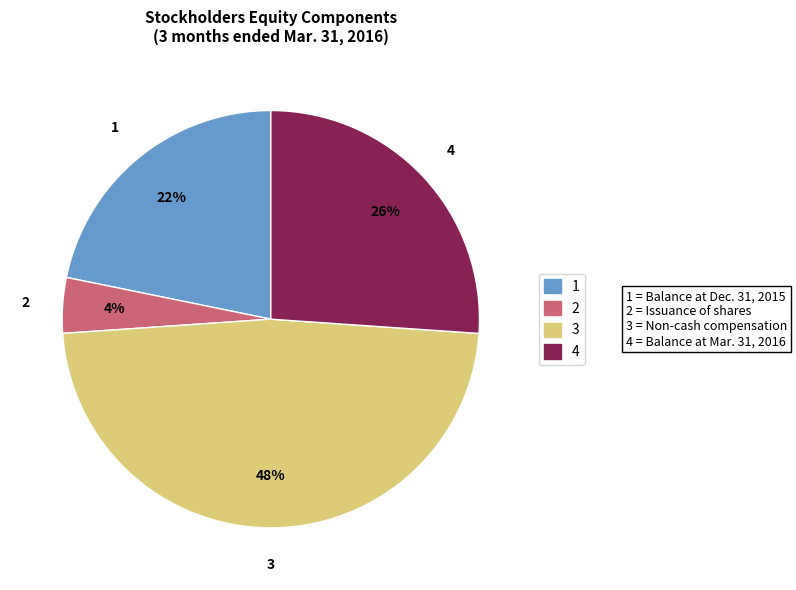

Does any single category account for the majority?

No